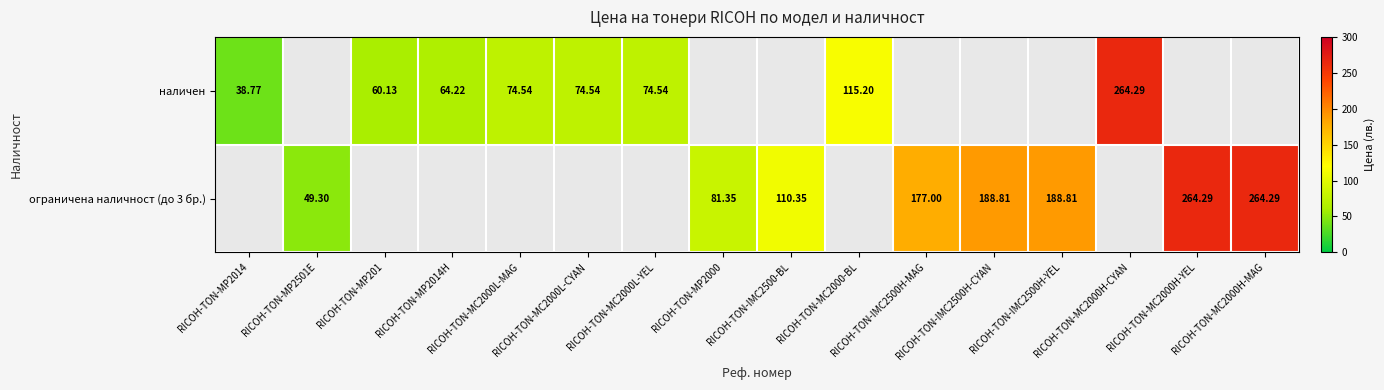

Which category has the lowest value across all series?

RICOH-TON-MP2014